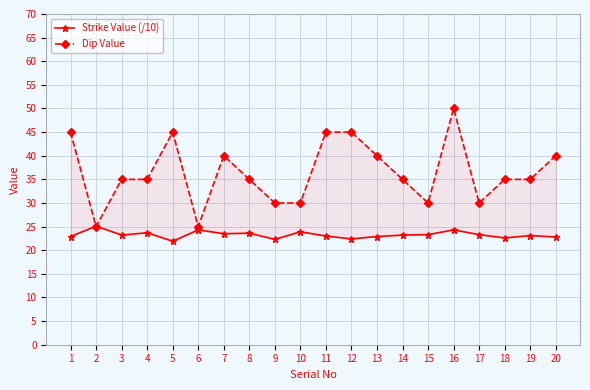

What is the value of the Dip Value point at the 11th from the left?

45.0